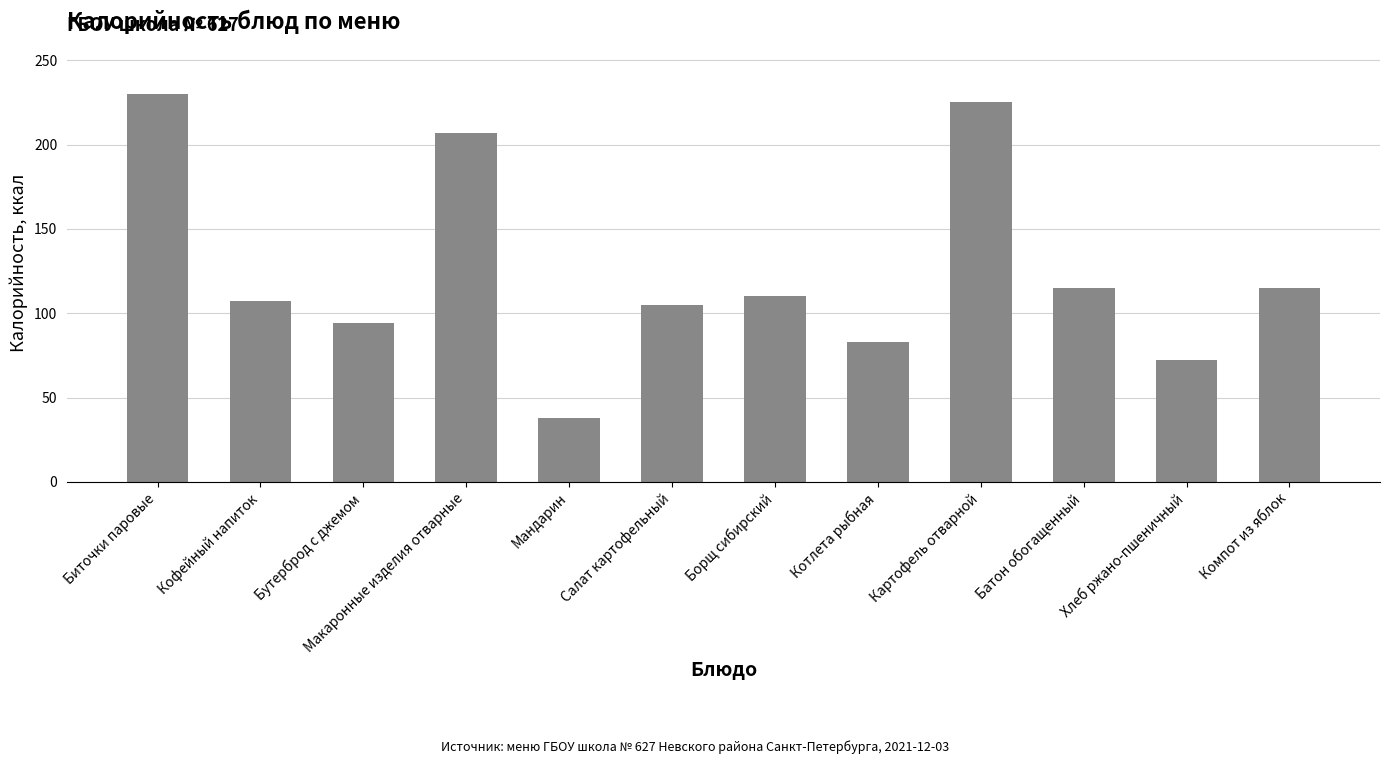

What is the average value?

125